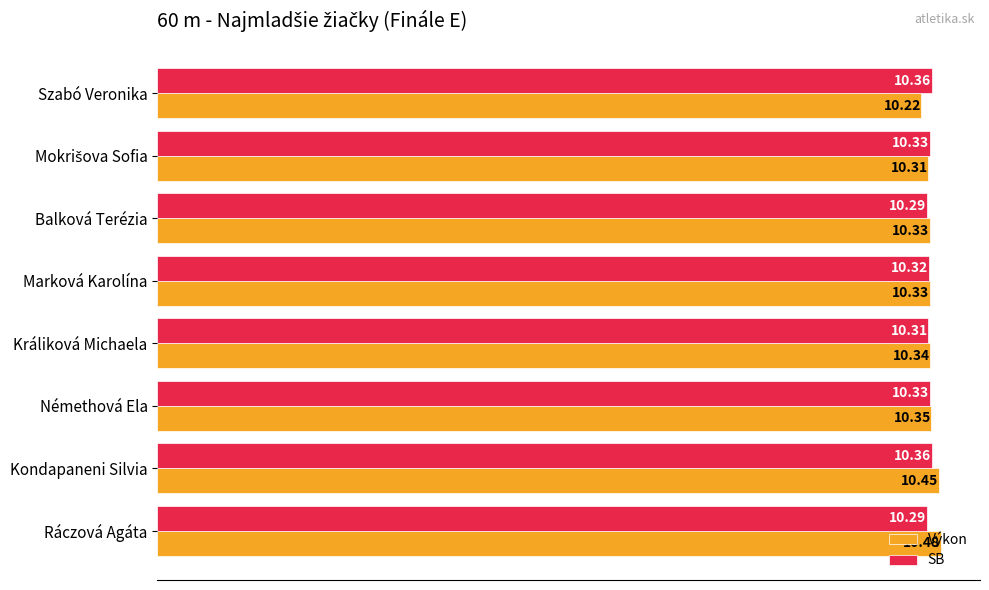

What is the sum of the Výkon values at Kondapaneni Silvia and Némethová Ela?

20.8